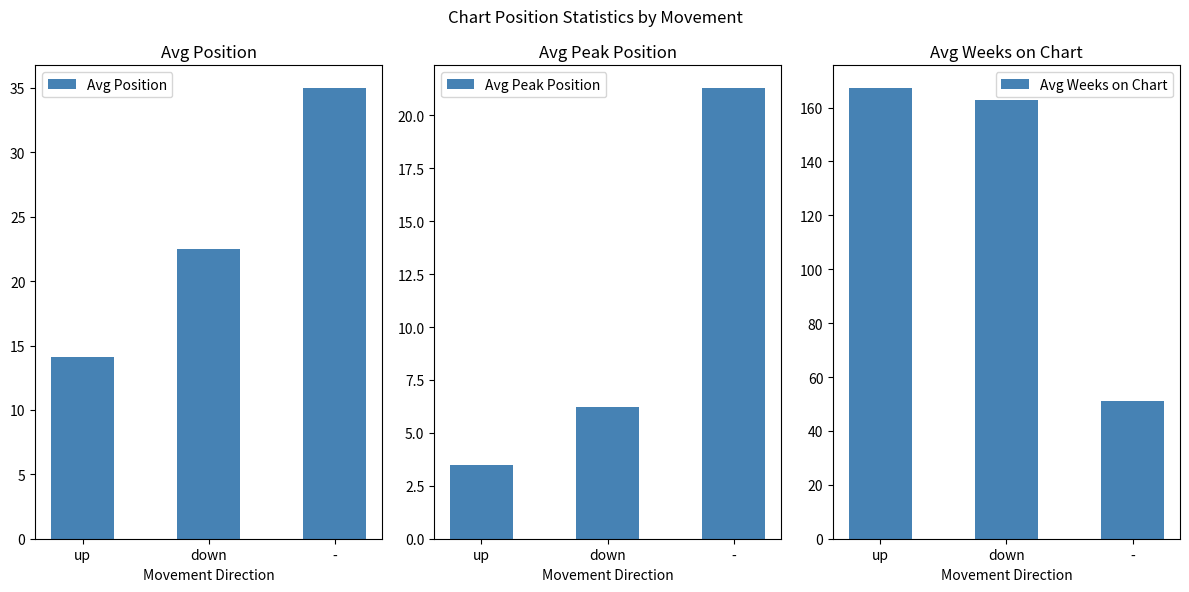

Is it true that Avg Peak Position equals 21.3 at -?

True